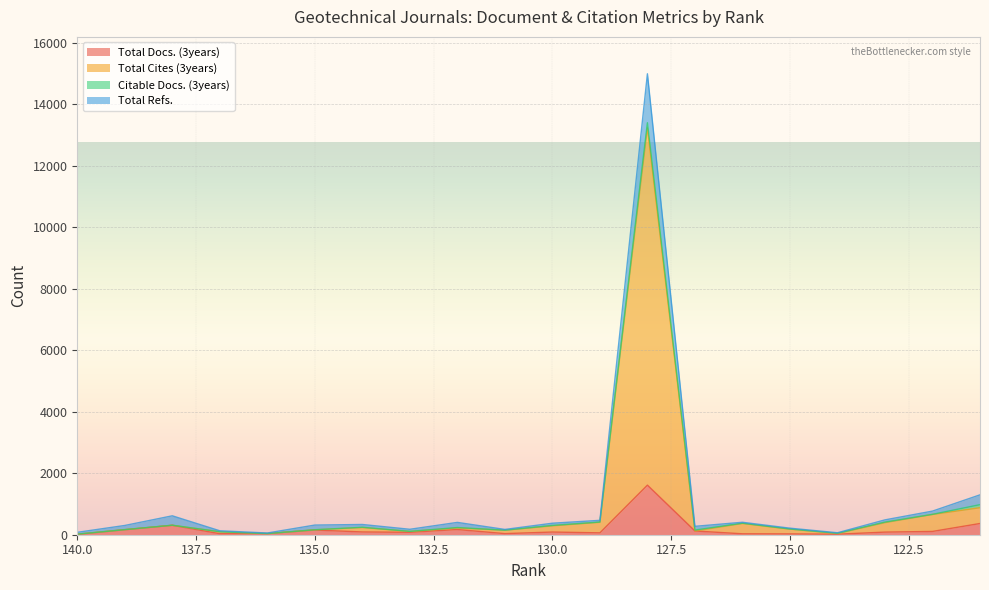

Which has a higher value, 129 or 139?

139